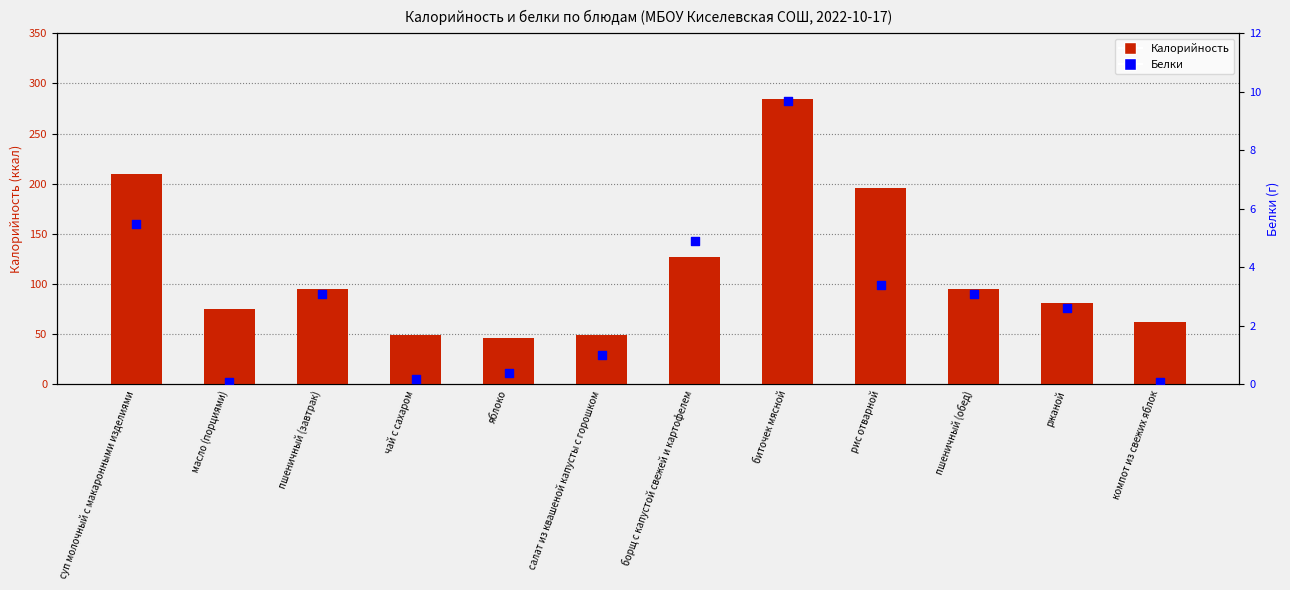

Which series has the widest spread of Y values?

Калорийность